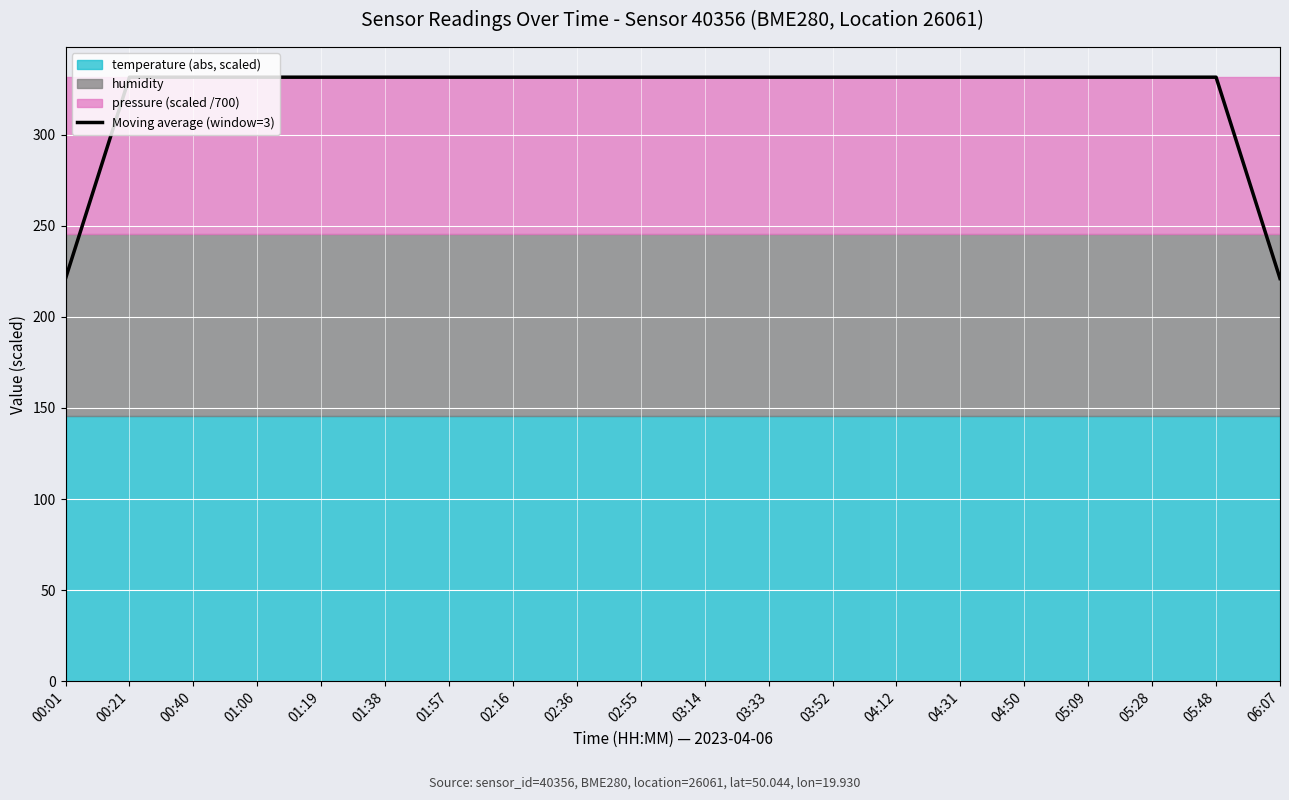

Reading left to right, what are all the values shown in this chart?

221.1	331.6	331.6	331.6	331.6	331.6	331.6	331.6	331.6	331.6	331.6	331.6	331.6	331.6	331.6	331.6	331.6	331.6	331.6	221.1